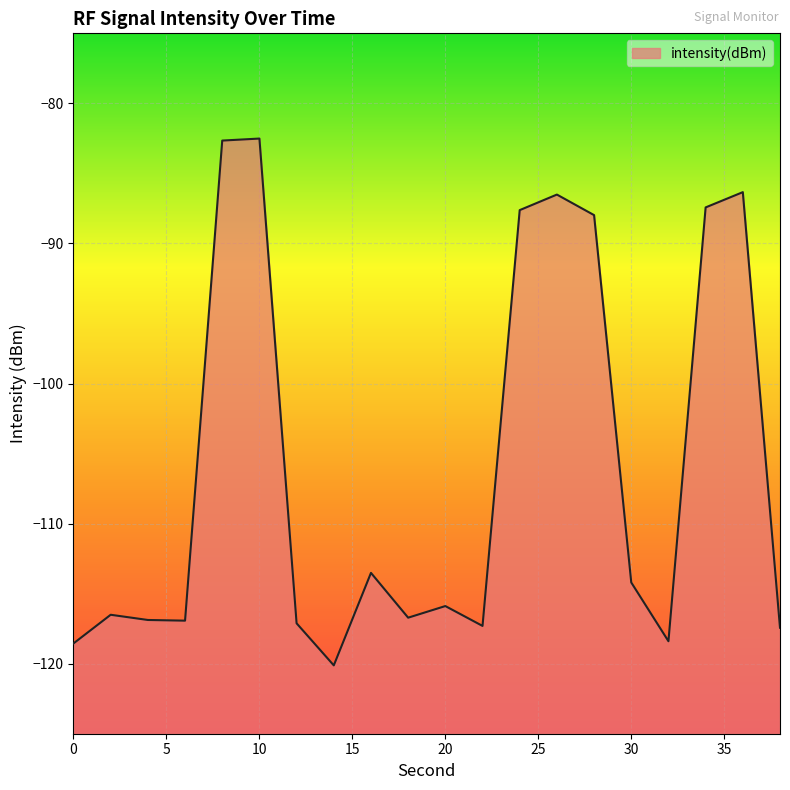

Rank the categories by value from lowest to highest.

14, 0, 32, 38, 22, 12, 6, 4, 18, 2, 20, 30, 16, 28, 24, 34, 26, 36, 8, 10